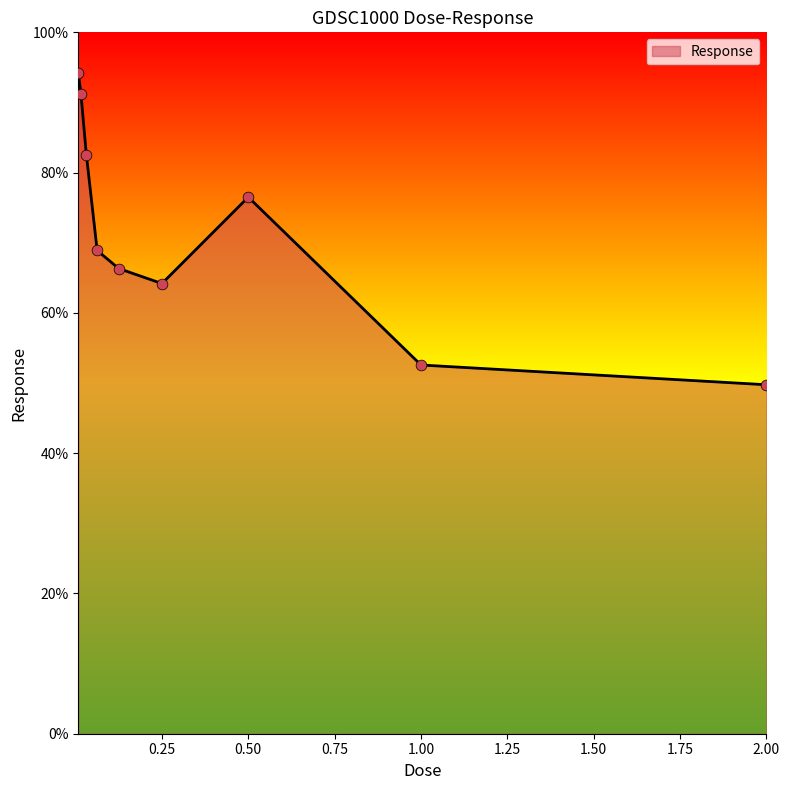

What is the maximum value shown in the chart?

94.2